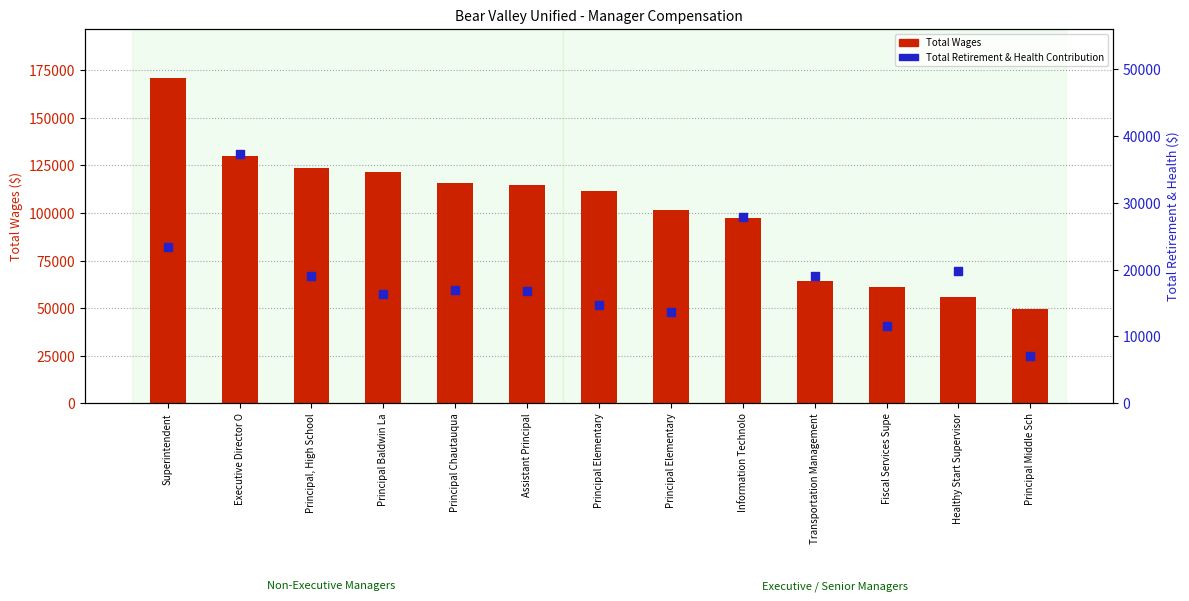

Which series has the largest total across all categories?

Total Wages